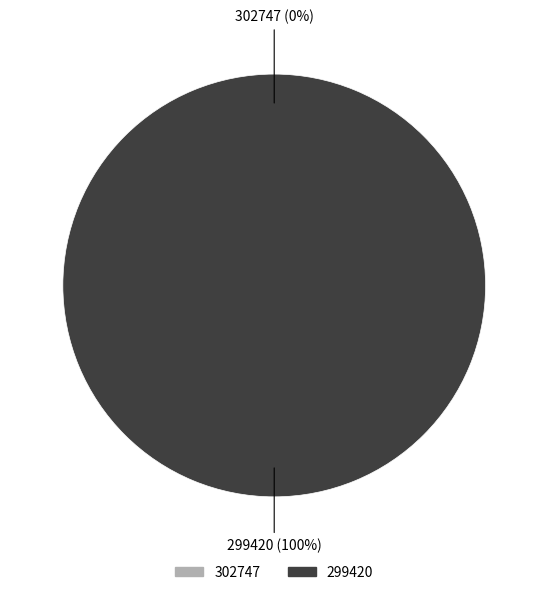

What is the total percentage of 299420 and 302747?

100.0%